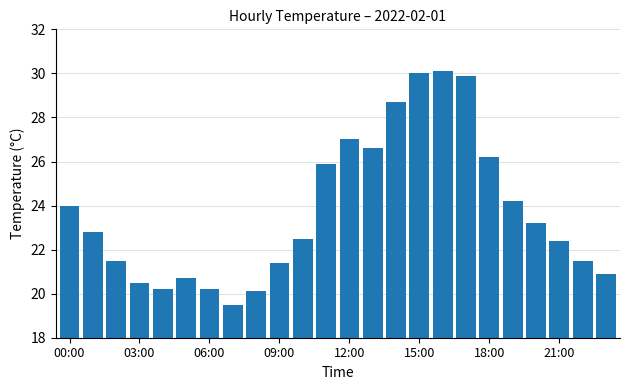

What is the value of the 6th bar from the left?

20.7